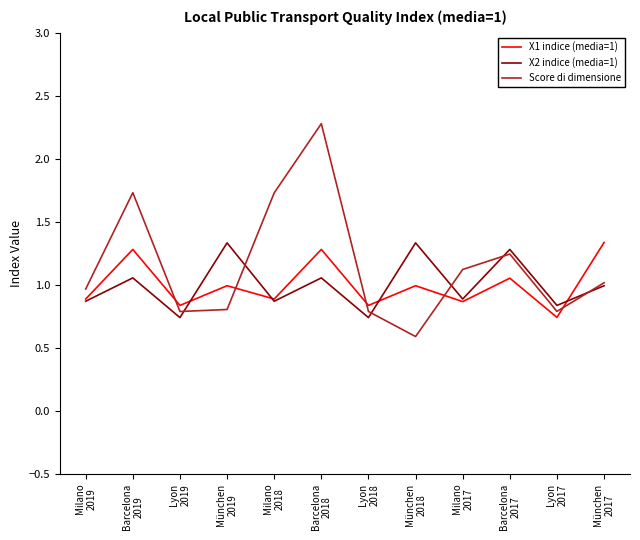

Does the chart have visible grid lines?

No